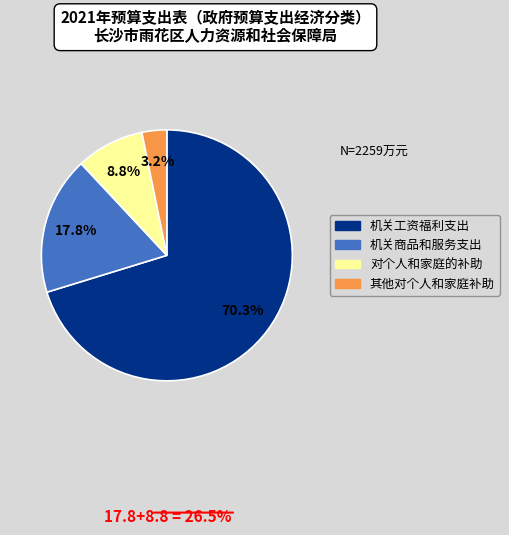

What percentage is the 机关工资福利支出 slice, to the nearest percent?

70%